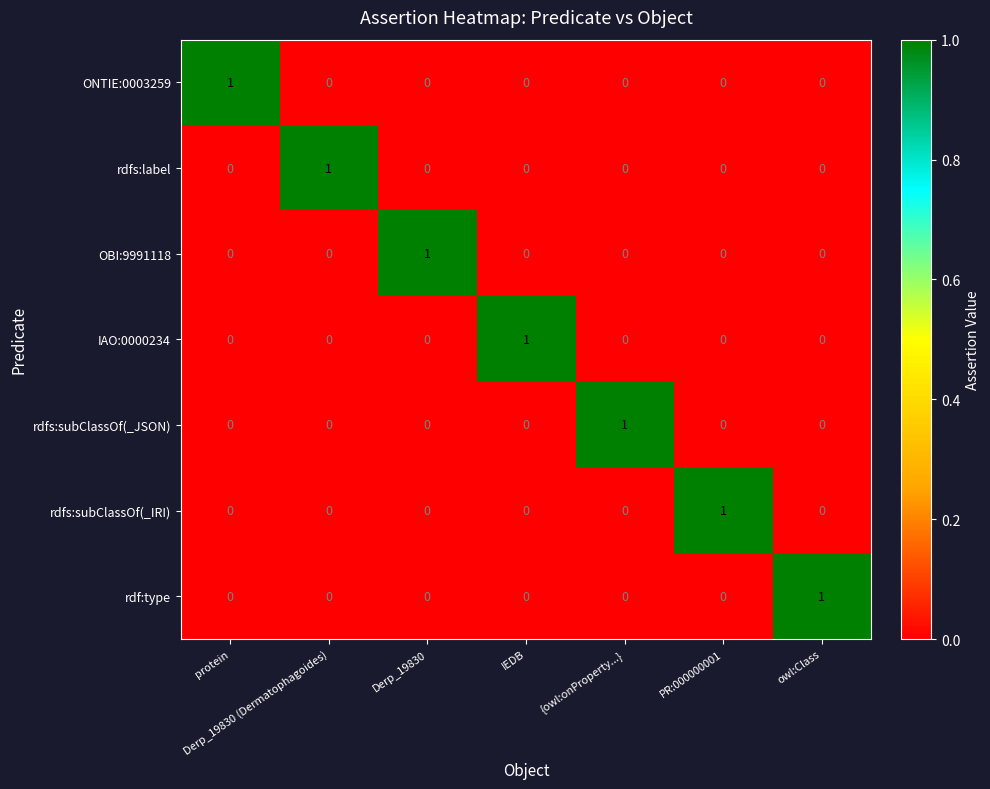

How many rdf:type values are between 0 and 1?

7